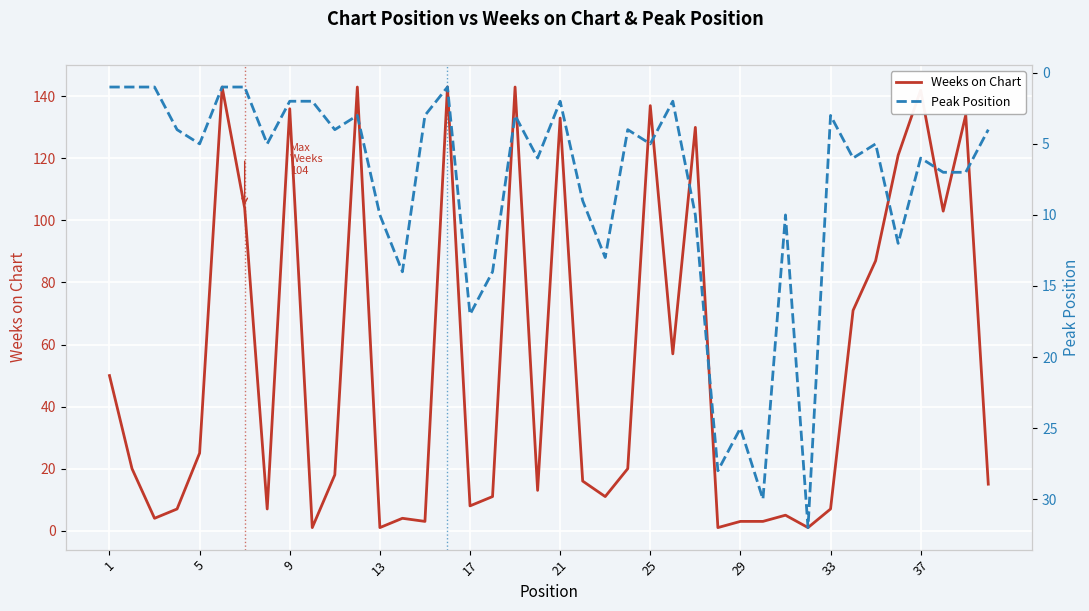

Is it true that Weeks on Chart equals 137 at 25?

True